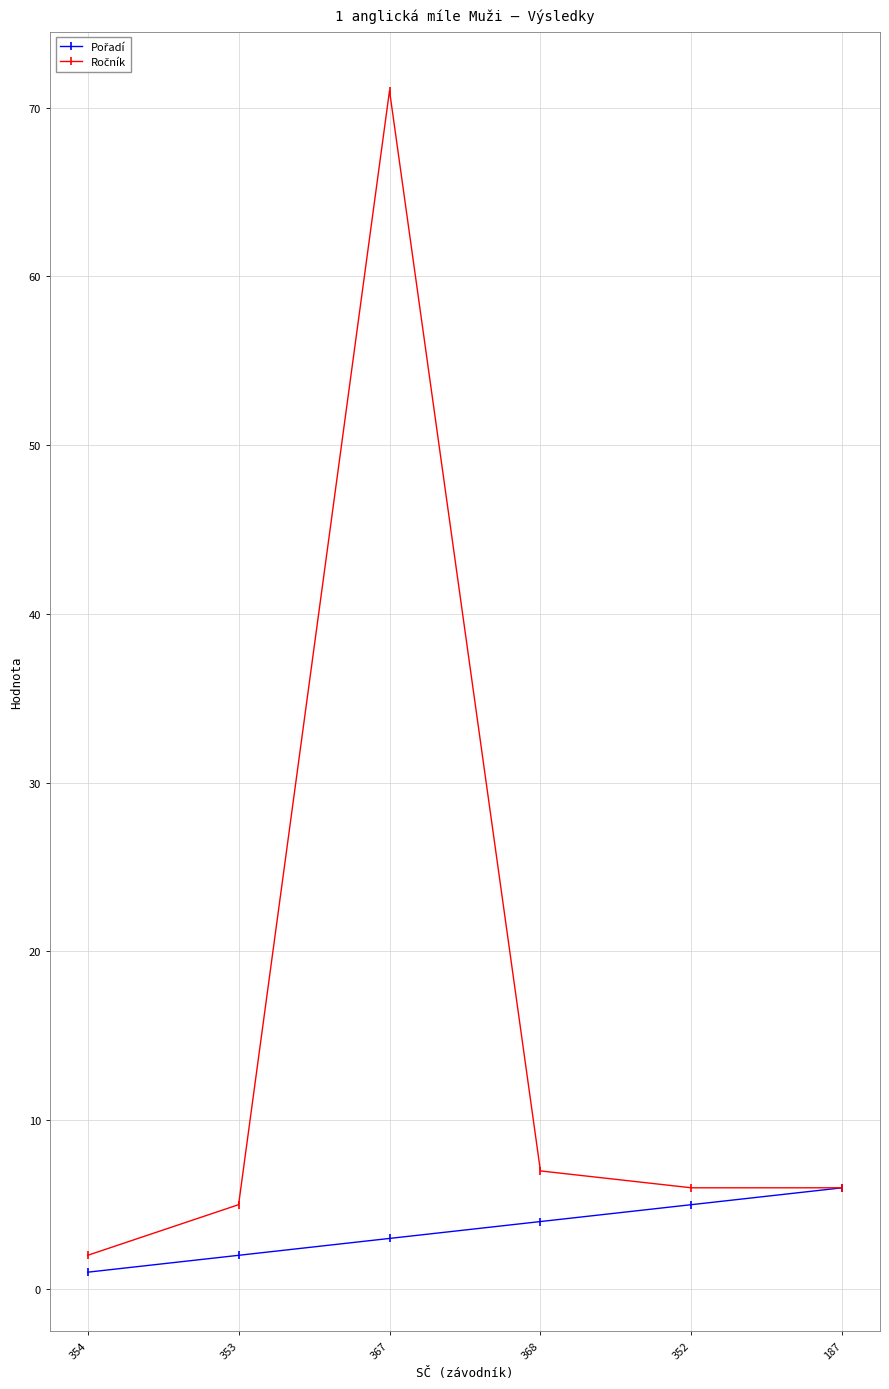

What is the total value across all series at 352?

11